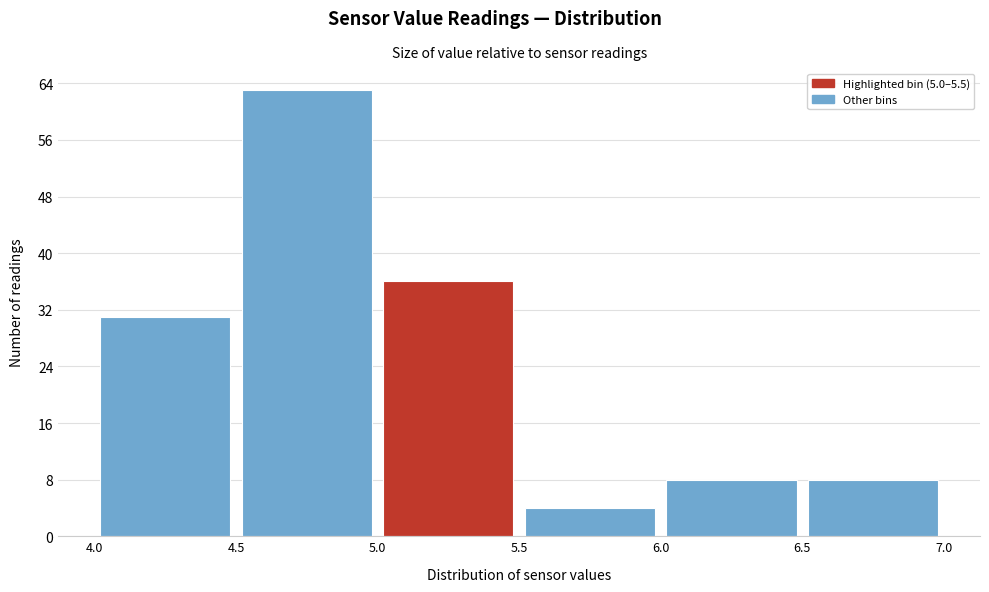

Over which range of the x-axis is the bar tallest?

4.5 to 5.0